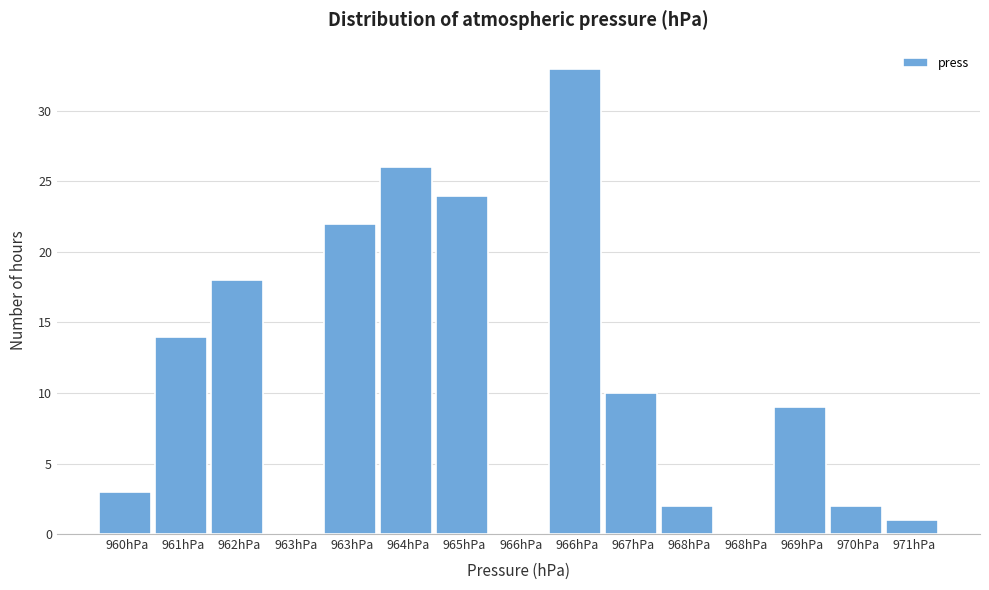

Count the number of categories in the chart.

15